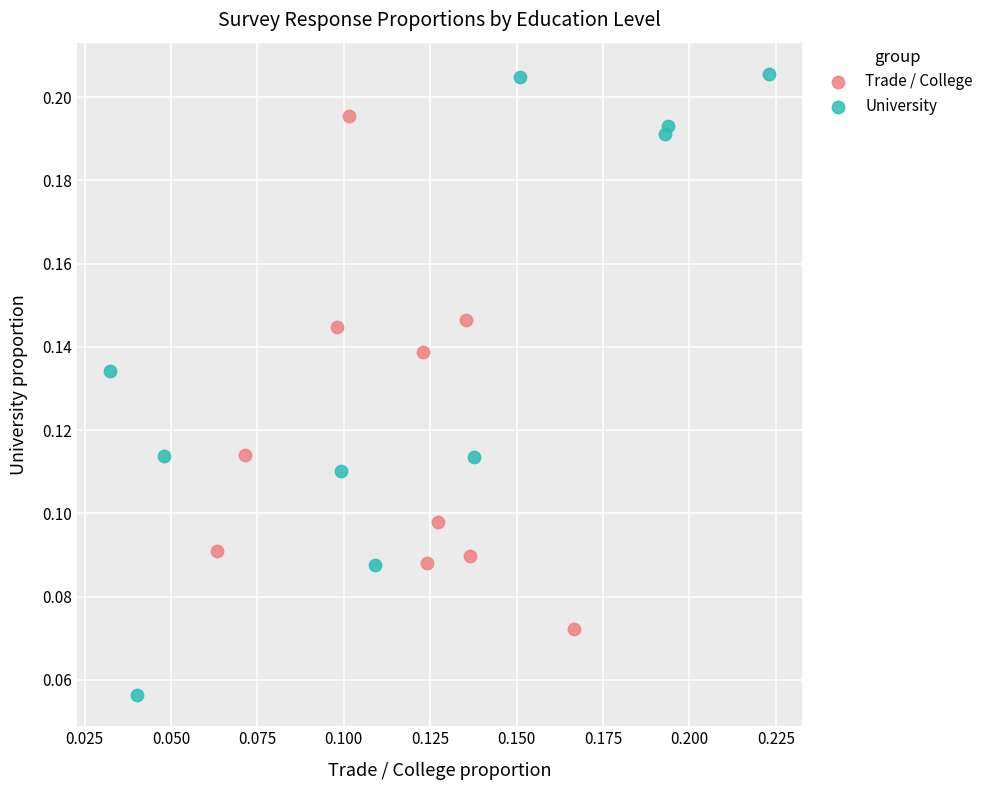

Which series has the largest Y range (max minus min)?

University